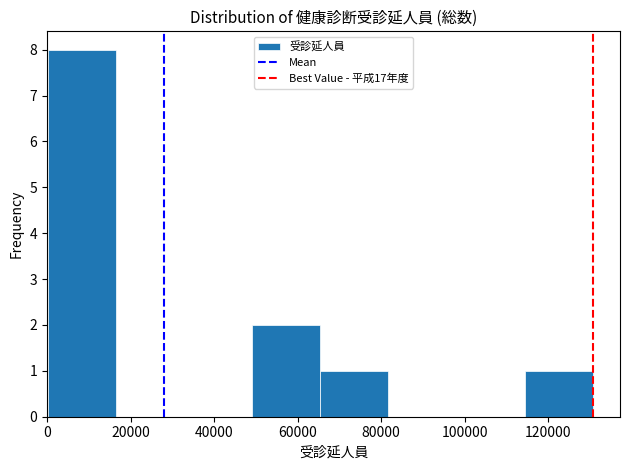

Reading left to right, list every bar in this chart as the range it spans on the x-axis followed by its height. Neither the bar edges nor the heights are printed on the chart, so give them approximately, as read against the axes.

0 to 16000: 8
16000 to 32000: 0
32000 to 50000: 0
50000 to 66000: 2
66000 to 82000: 1
82000 to 98000: 0
98000 to 114000: 0
114000 to 130000: 1